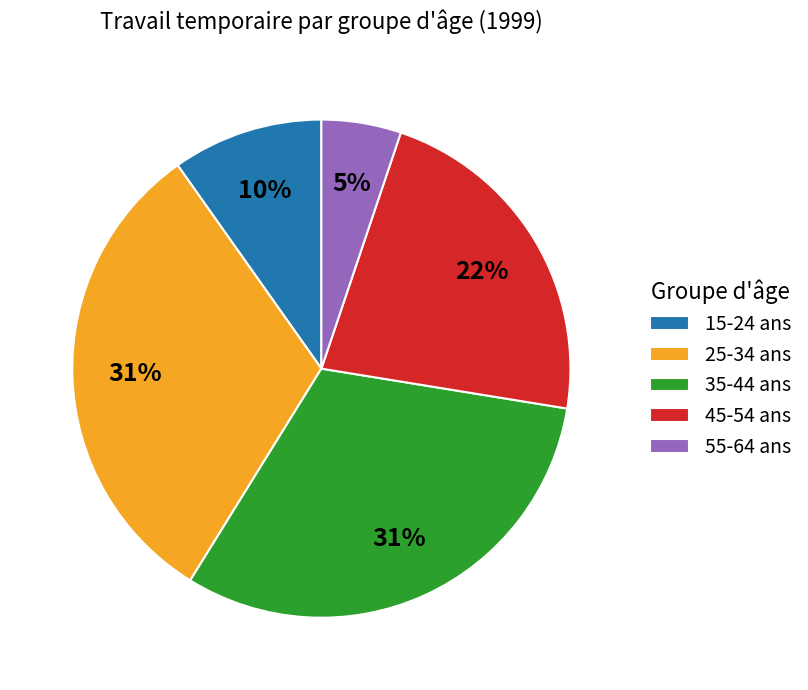

To the nearest percent, what portion does 45-54 ans represent?

22%